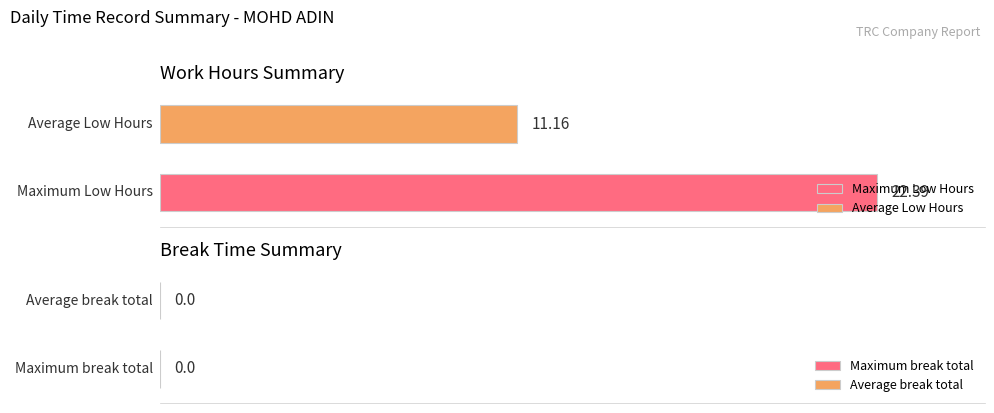

Which series has the largest range (max minus min)?

Maximum Low Hours